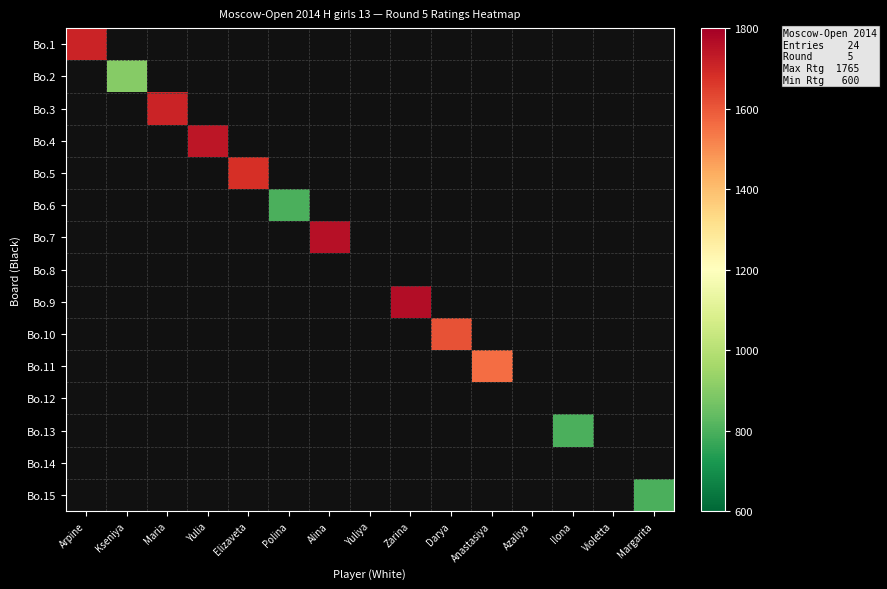

Which category has the lowest value across all series?

Polina